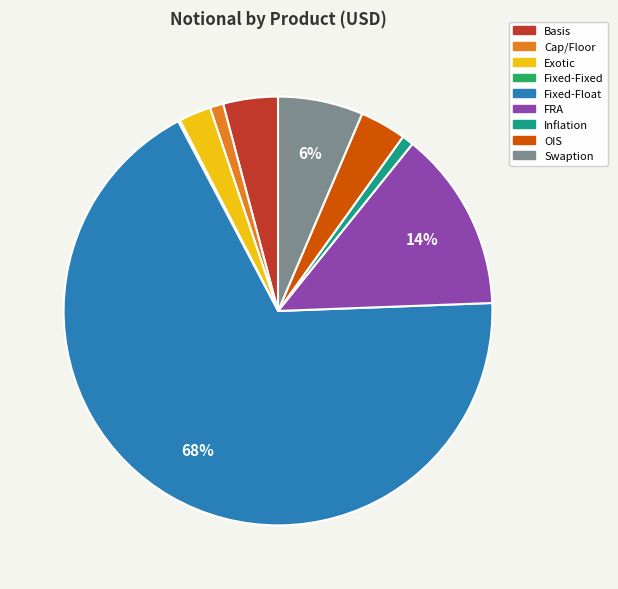

Is the sum of Inflation and Fixed-Float greater than half?

Yes